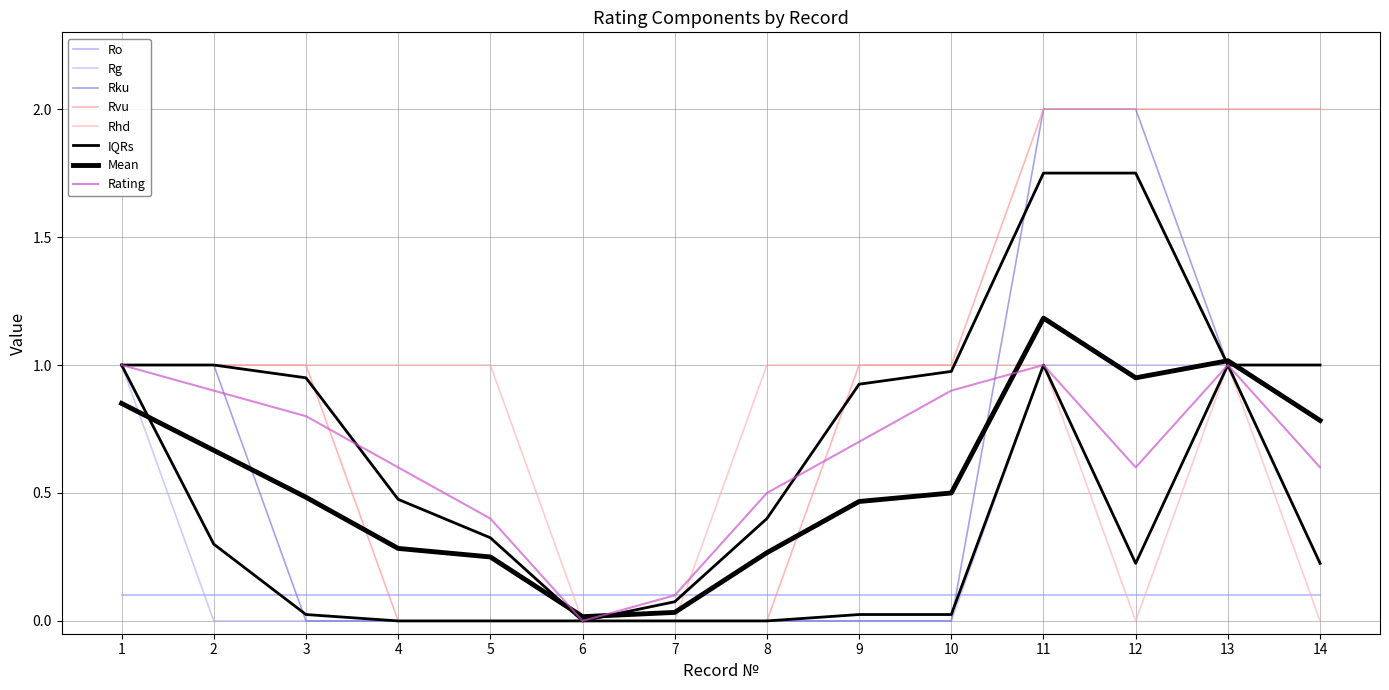

At how many categories does at least one series exceed 1?

4